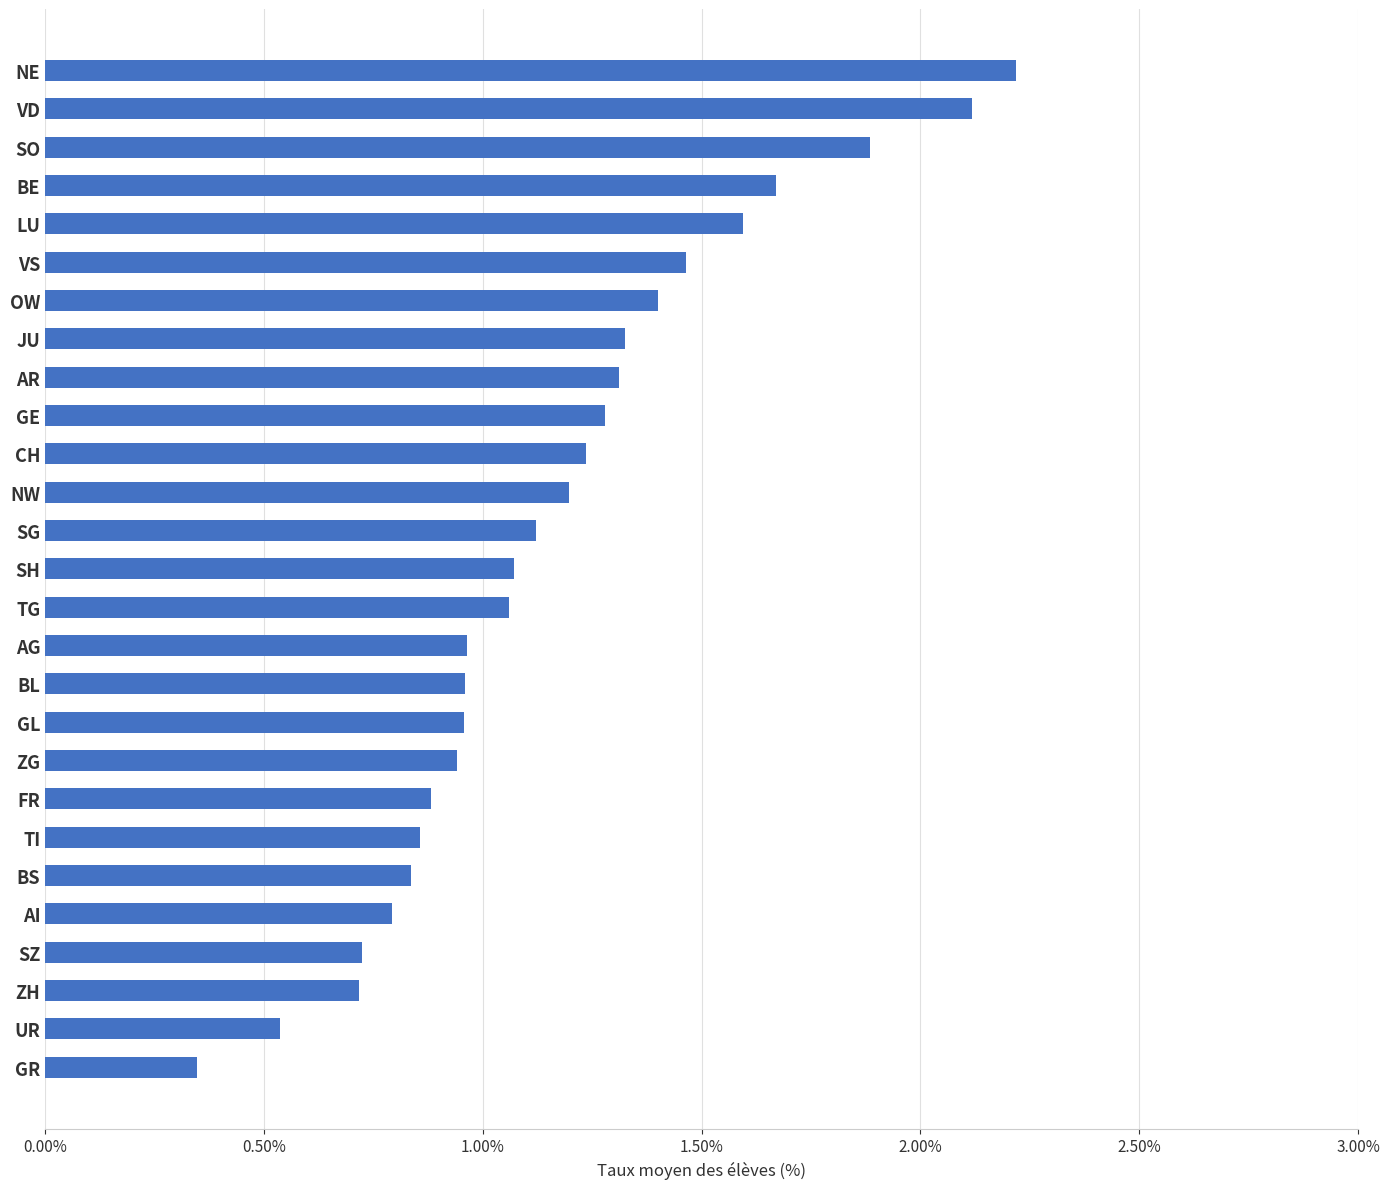

What is the sum of the values at ZH and SZ?

1.4